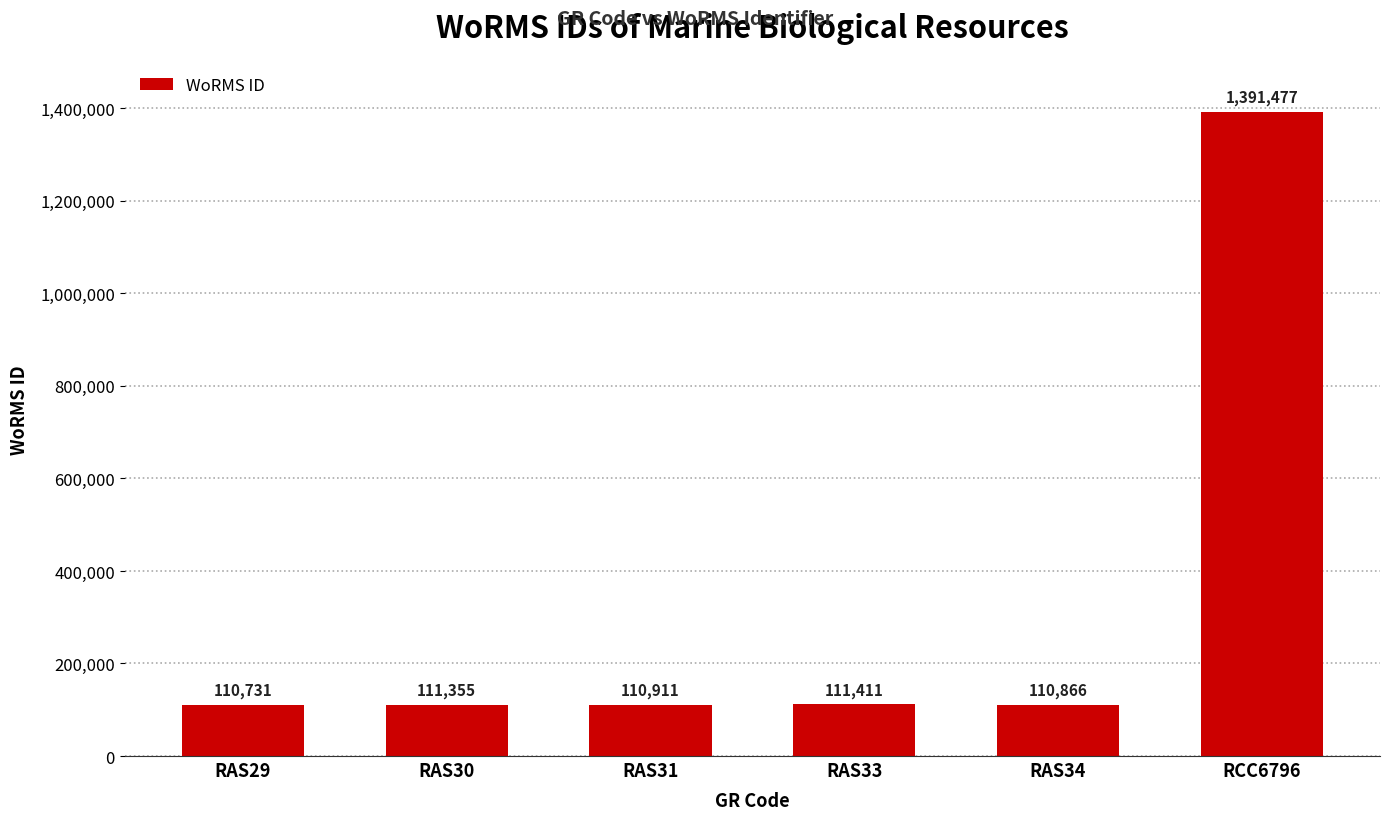

At which label is the value closest to 751104?

RAS33